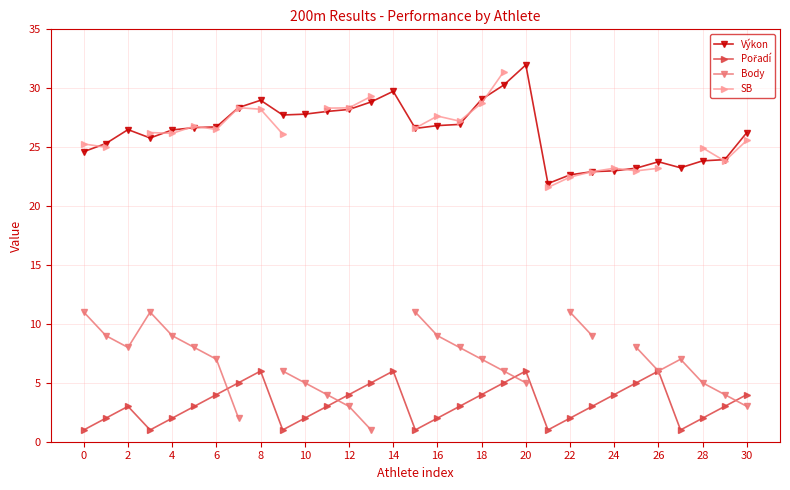

True or false: Výkon and Body cross at least once.

False